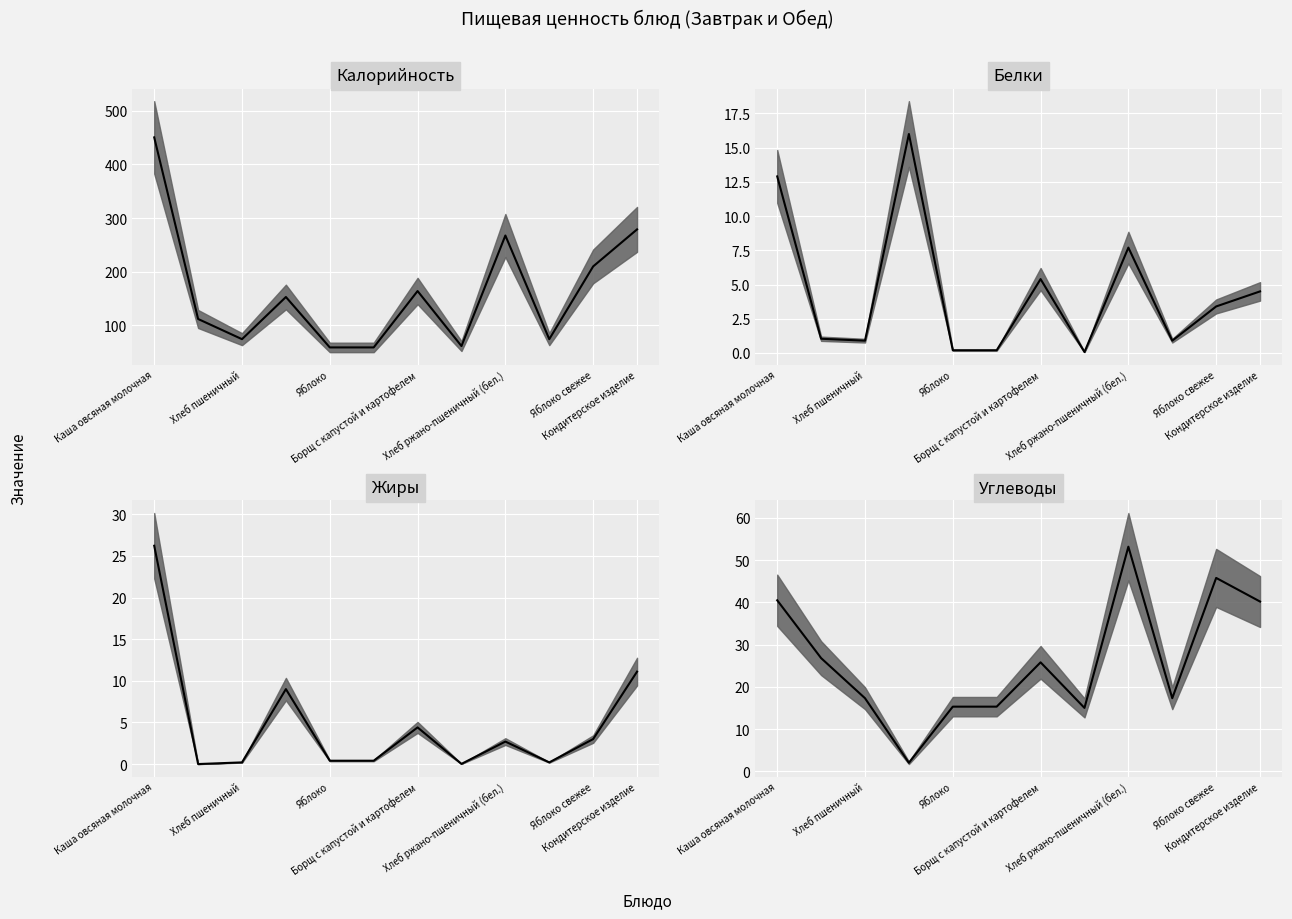

What is the greatest value displayed?

450.5